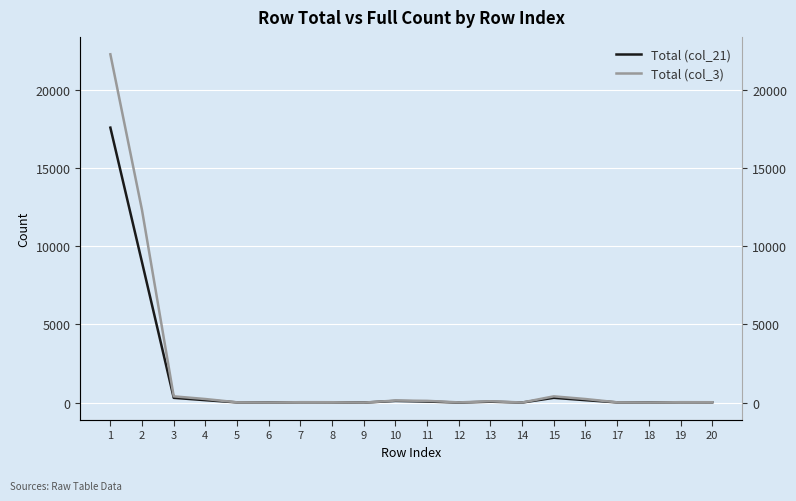

Which category has the lowest value across all series?

9